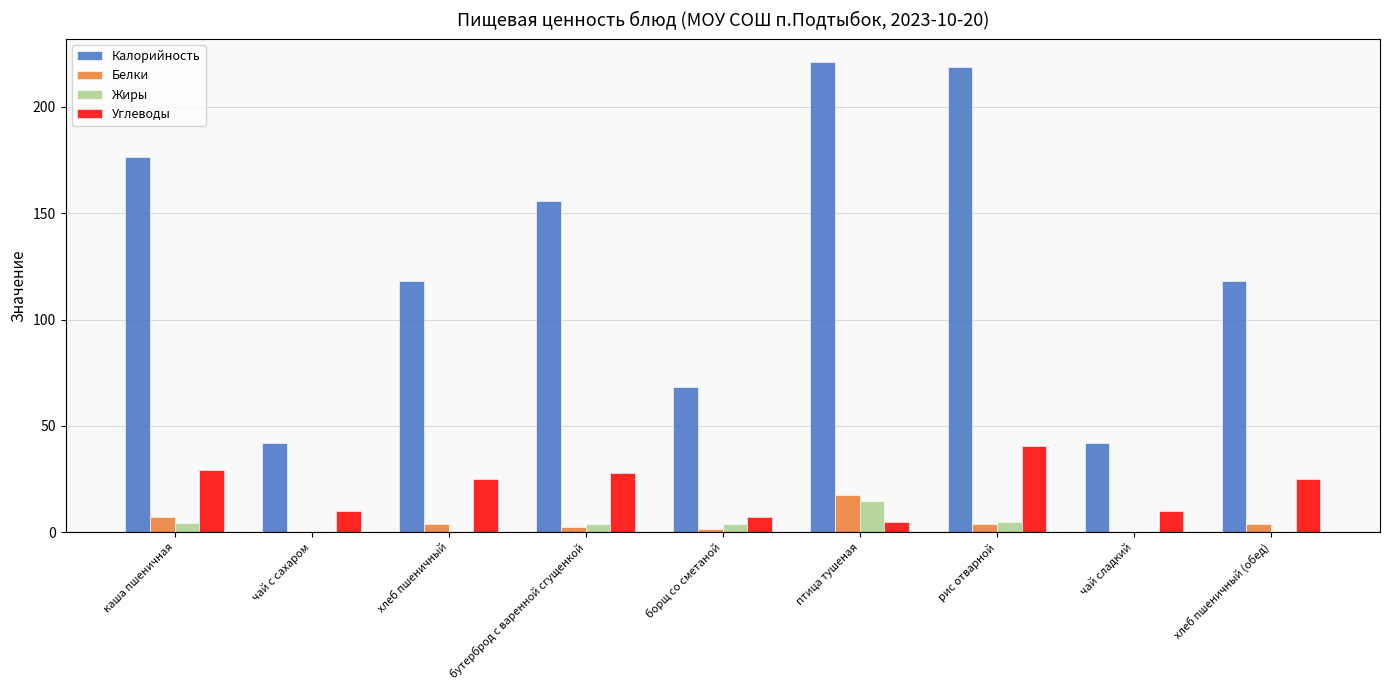

What is the sum of all Калорийность values?

1160.3